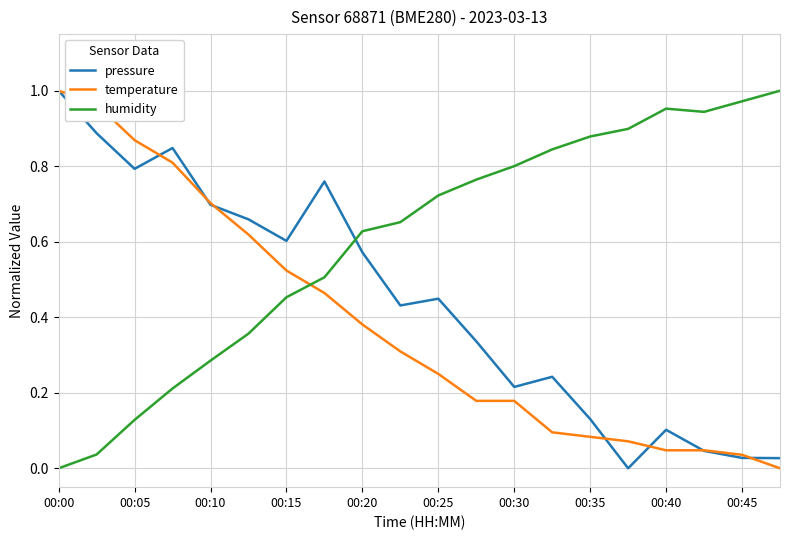

How many times do humidity and temperature cross each other?

1